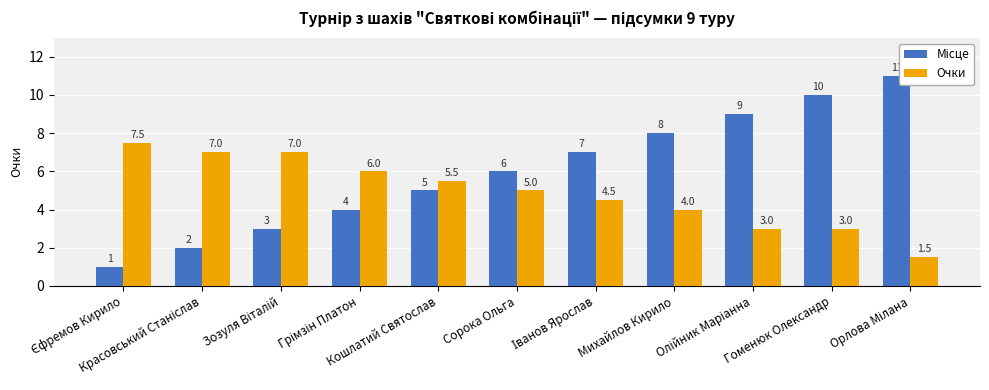

Is the value of Місце at Єфремов Кирило greater than the value of Очки at Єфремов Кирило?

No